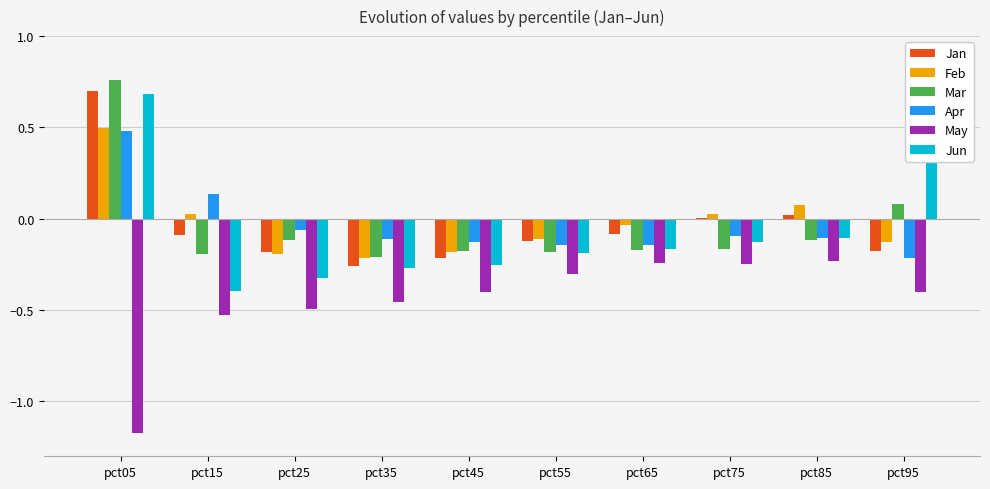

What is the sum of all Jun values?

-0.8